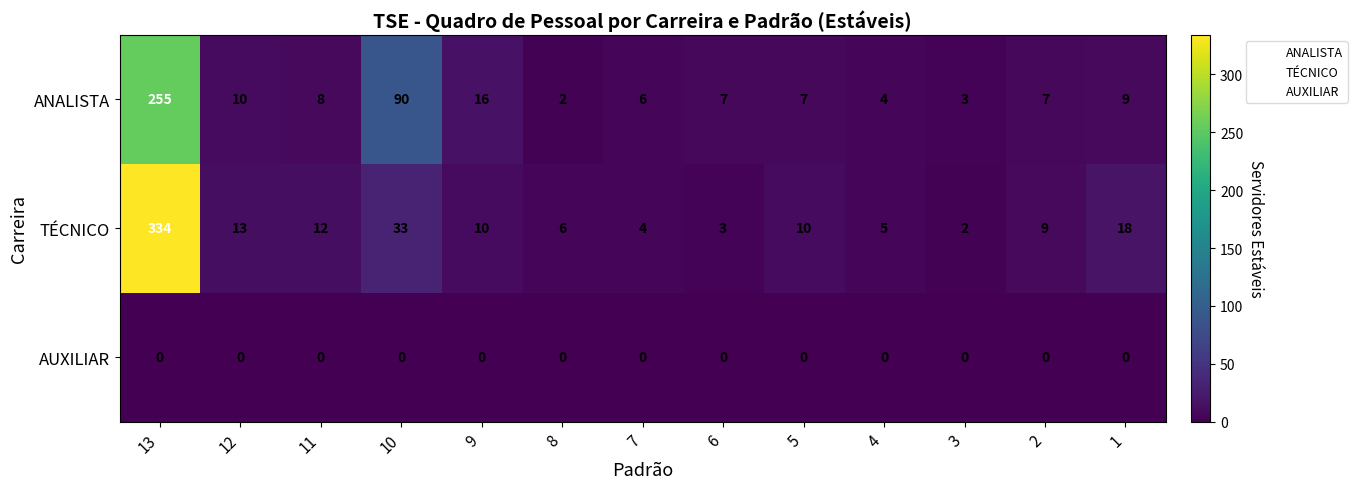

What is the sum of the TÉCNICO values at 11 and 12?

25